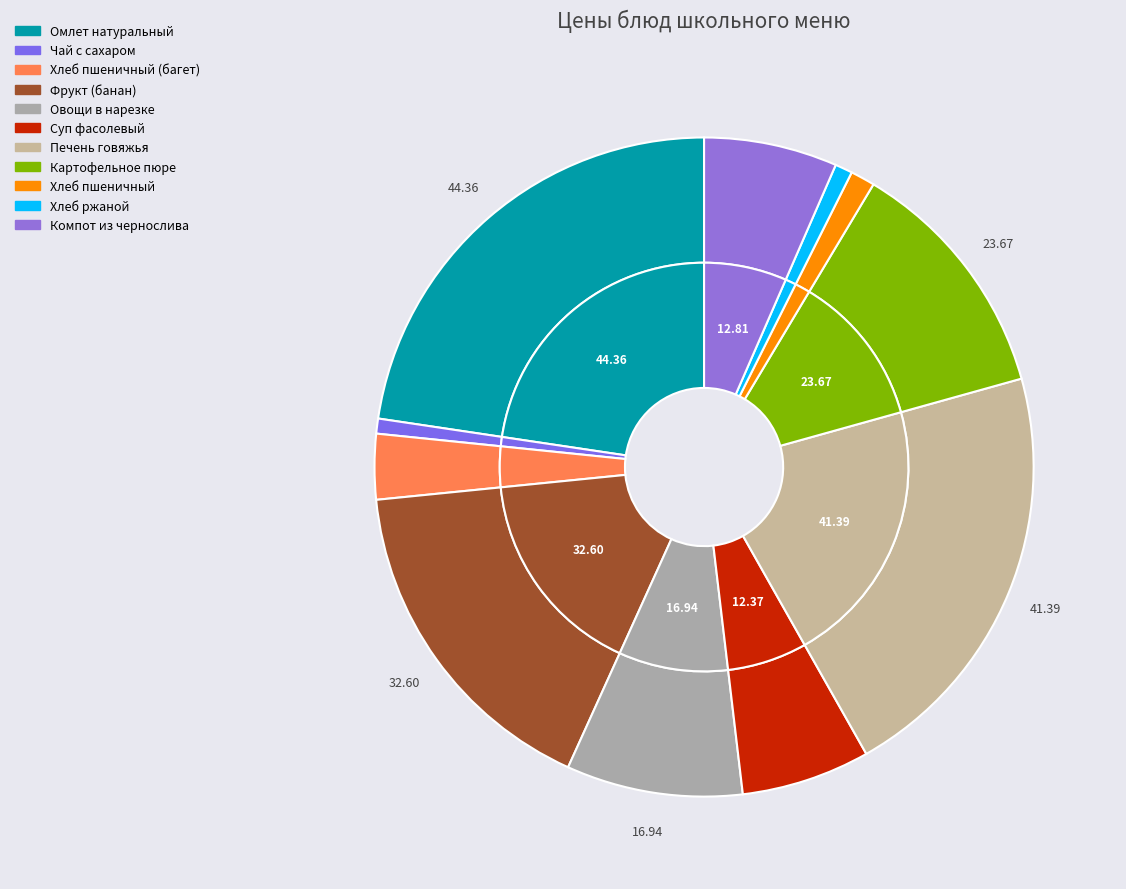

How many slices are in this pie chart?

11